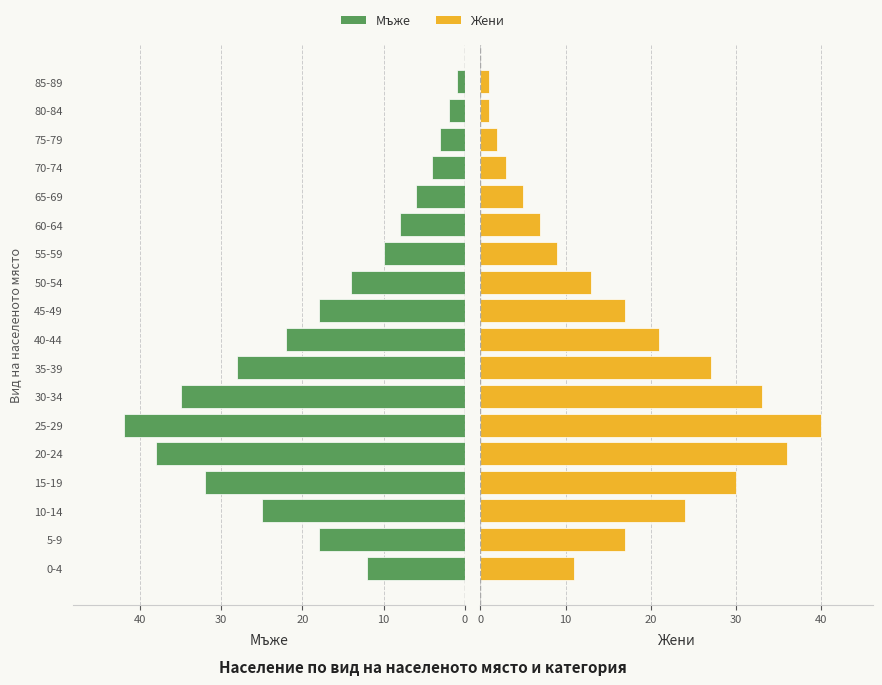

Which series has the widest spread of values?

Мъже